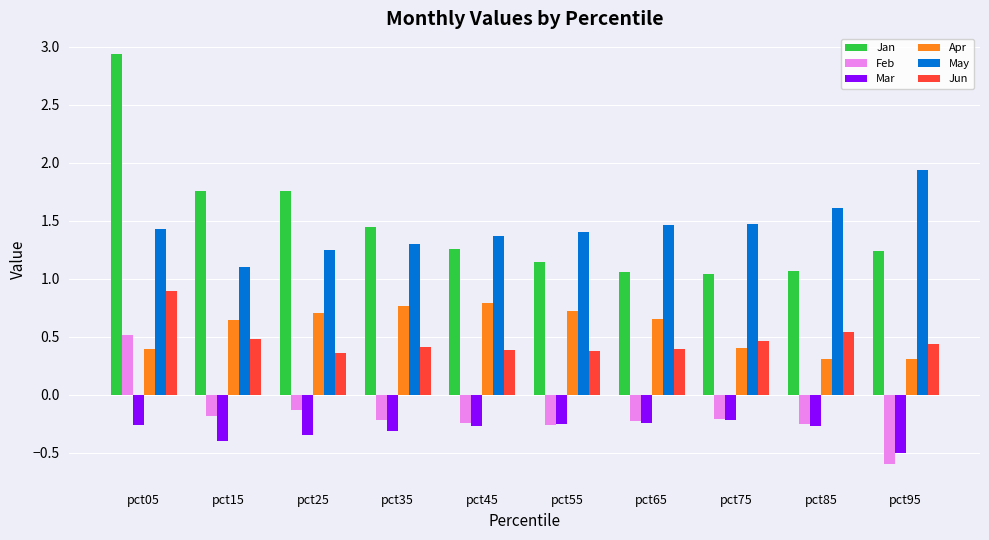

Which label corresponds to the largest value in the chart?

pct05